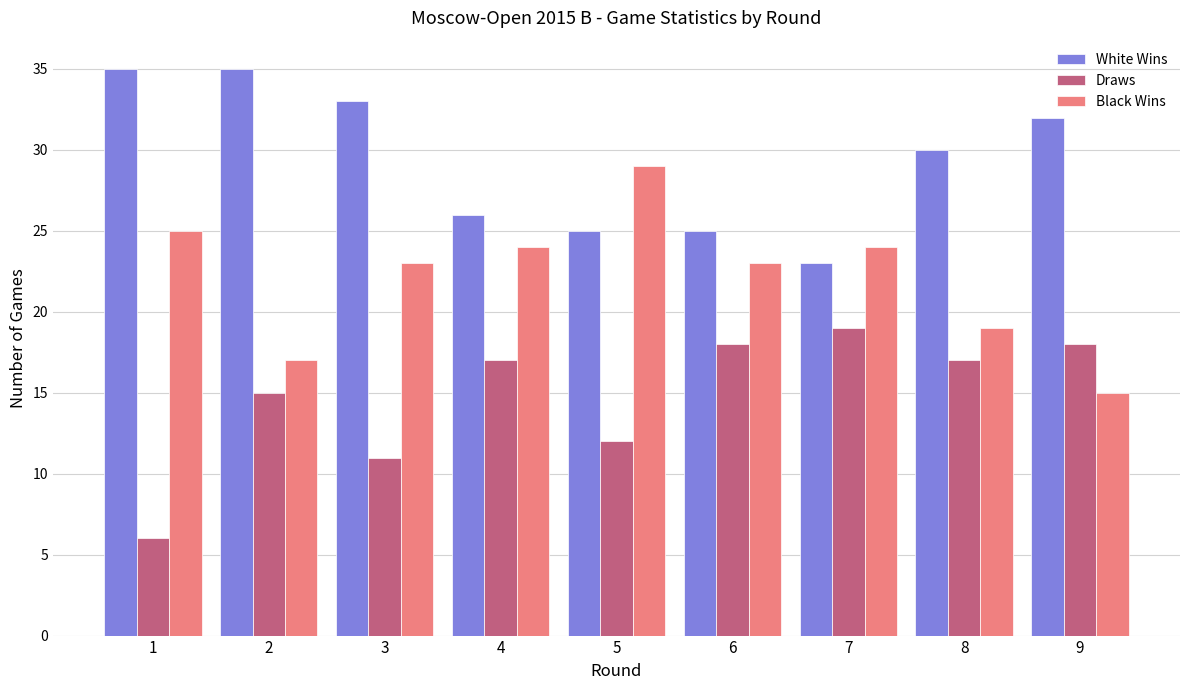

Rank the series at 6 from highest to lowest value.

White Wins, Black Wins, Draws